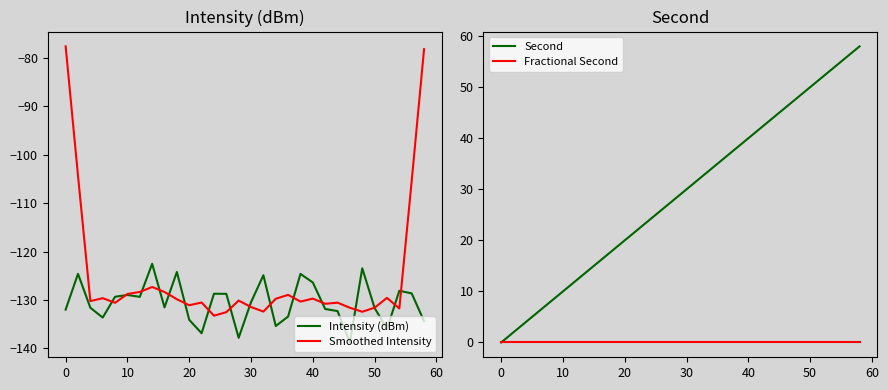

What is the maximum value for Second?

58